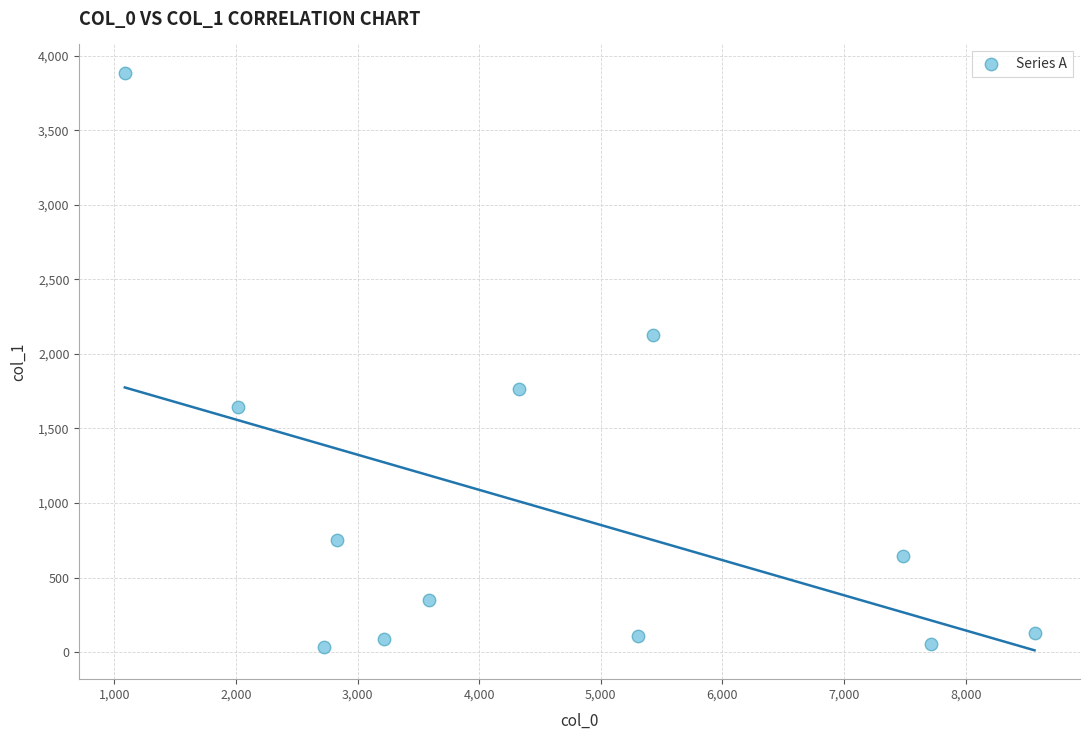

What is the range of Y values (max minus min)?

3849.8